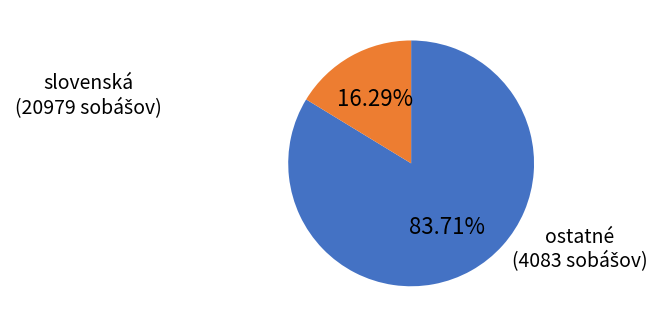

How many segments does this pie chart have?

2